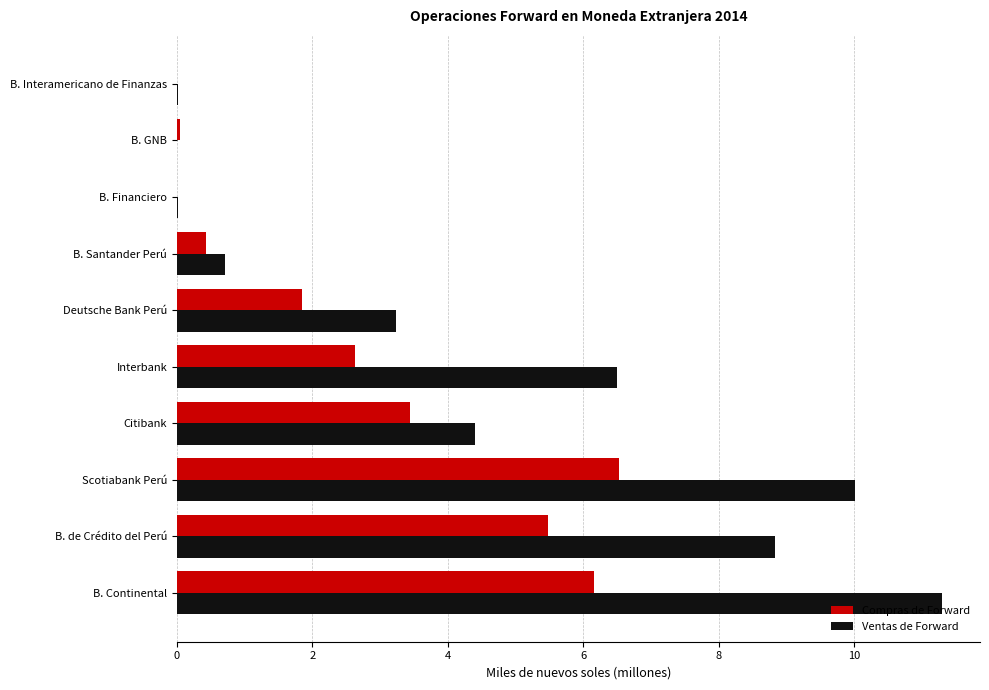

Is it true that Ventas de Forward equals 4.4 at Deutsche Bank Perú?

False